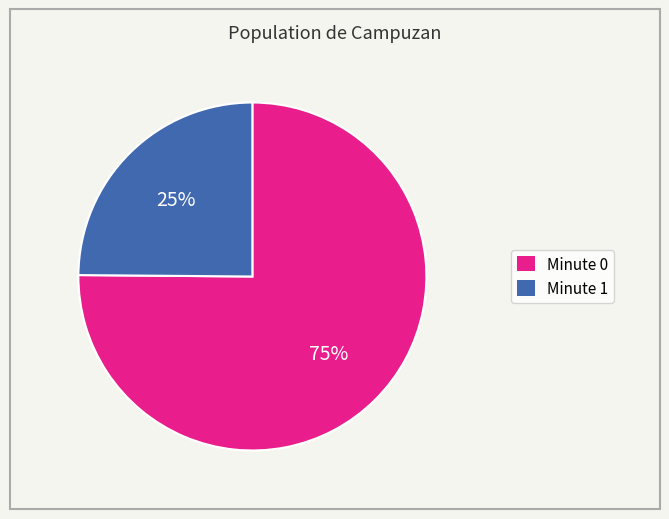

Rank the categories by value from highest to lowest.

Minute 0, Minute 1